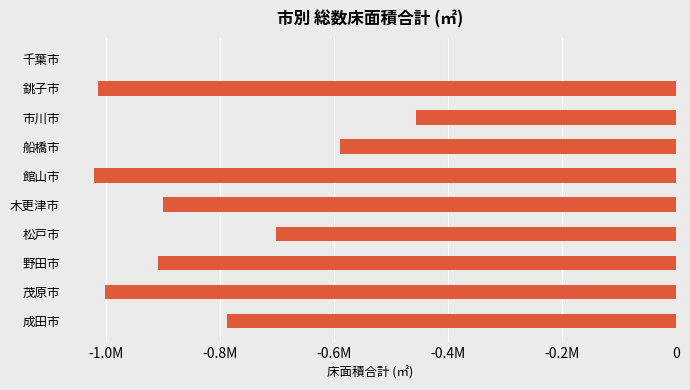

Where is the data nearest to the value -510889?

市川市